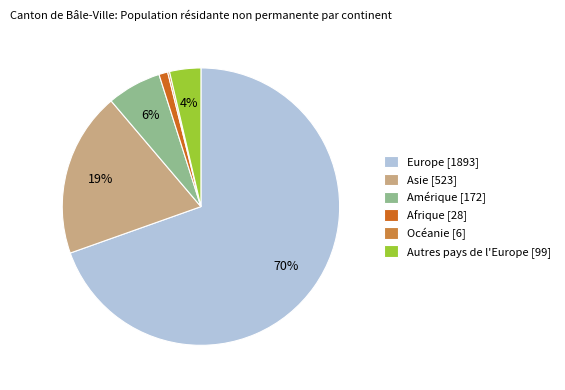

To the nearest percent, what portion does Amérique [172] represent?

6%